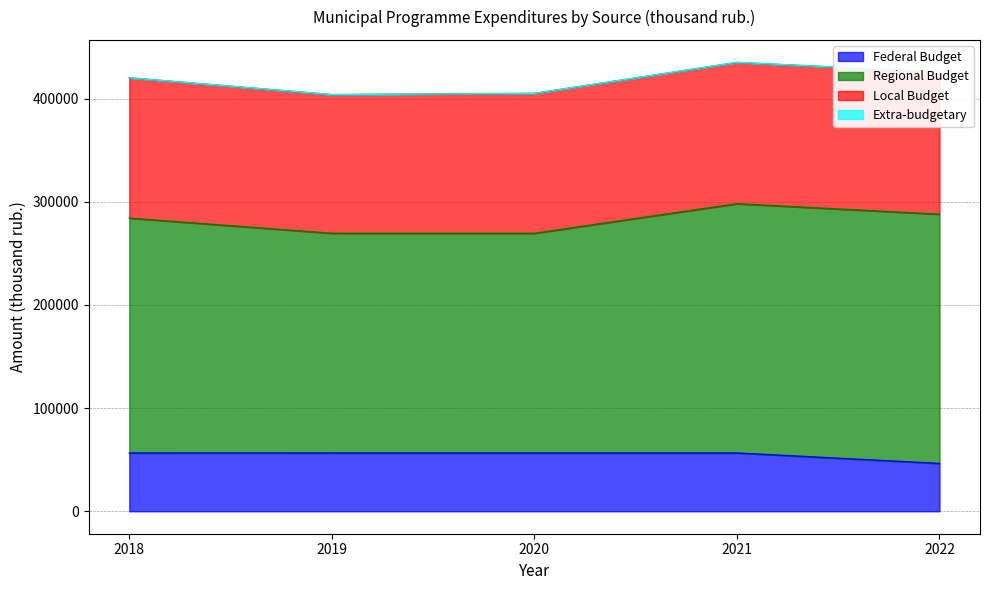

What is the lowest value of the Local Budget series?

134354.1